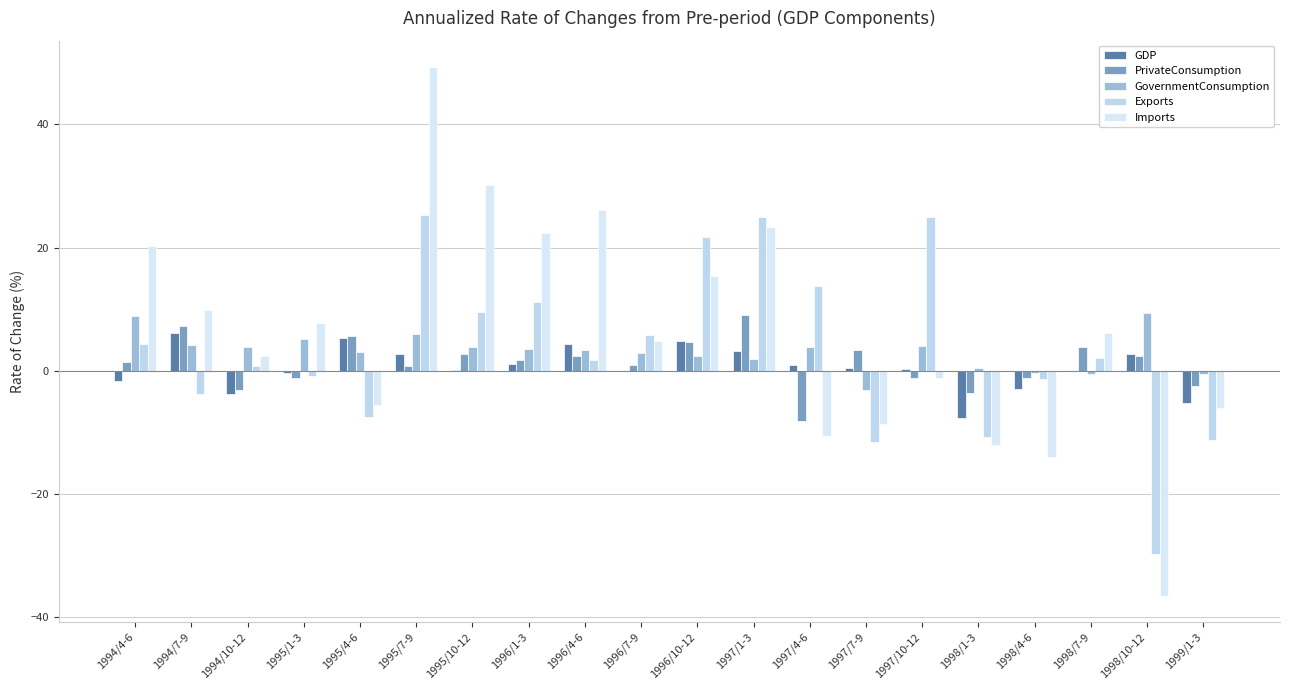

What are all the series names shown in the legend?

GDP, PrivateConsumption, GovernmentConsumption, Exports, Imports